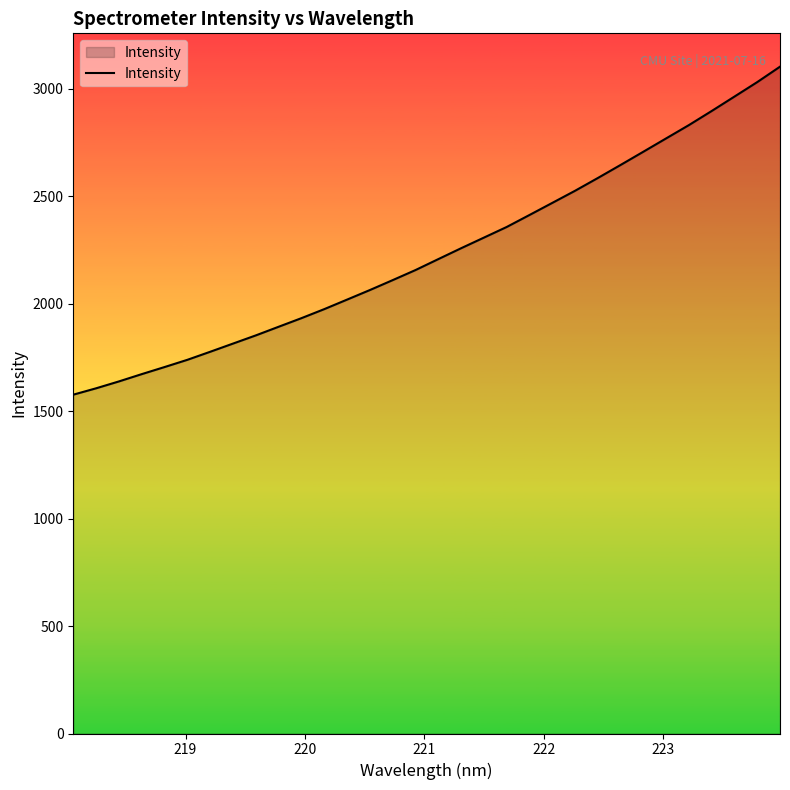

Reading left to right, transcribe all the data shown in this chart.

1576.4	1606.1	1638.1	1672.0	1705.0	1738.7	1776.1	1814.2	1852.3	1892.5	1932.5	1974.5	2018.7	2063.3	2109.4	2156.2	2207.1	2257.7	2307.1	2356.6	2412.4	2468.6	2525.0	2584.4	2645.2	2706.8	2768.8	2830.8	2896.3	2963.4	3030.8	3102.5